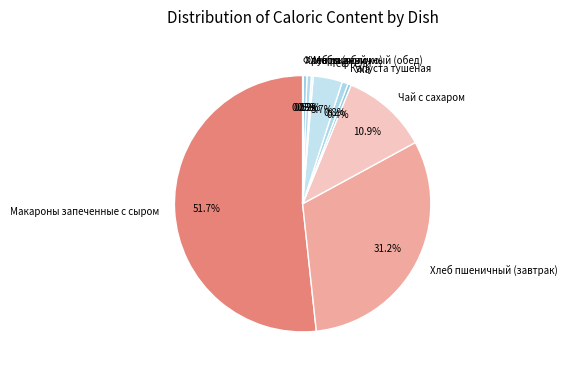

What is the total percentage of Чай с сахаром and Макароны запеченные с сыром?

62.6%